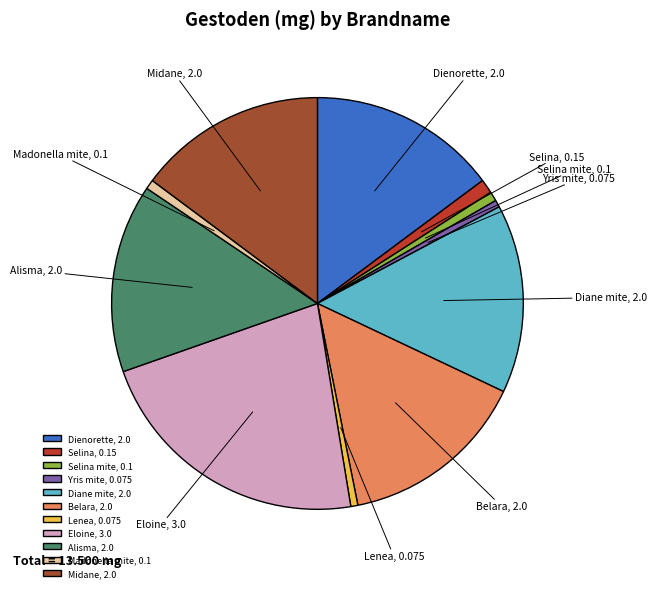

Combined, do Madonella mite, 0.1 and Eloine, 3.0 account for over 50%?

No